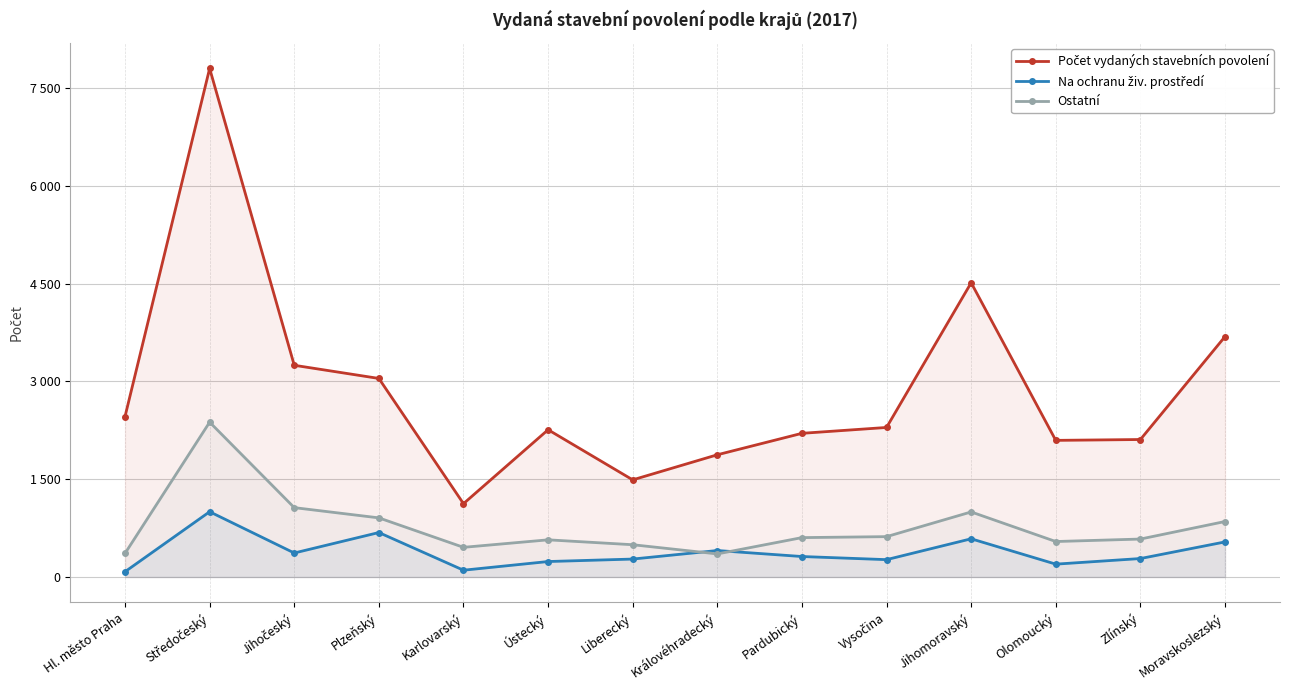

What is the difference between the maximum and minimum values in the Ostatní series?

2021